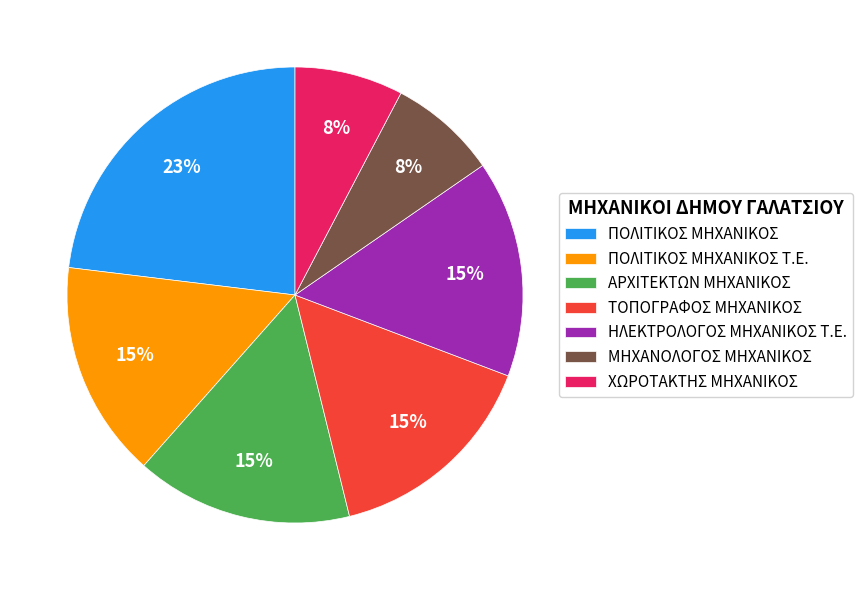

Approximately how many times larger is the value at ΧΩΡΟΤΑΚΤΗΣ ΜΗΧΑΝΙΚΟΣ compared to ΑΡΧΙΤΕΚΤΩΝ ΜΗΧΑΝΙΚΟΣ?

0.5